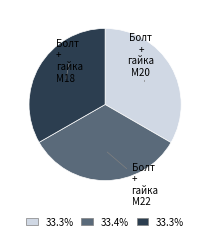

Does any single category account for the majority?

No